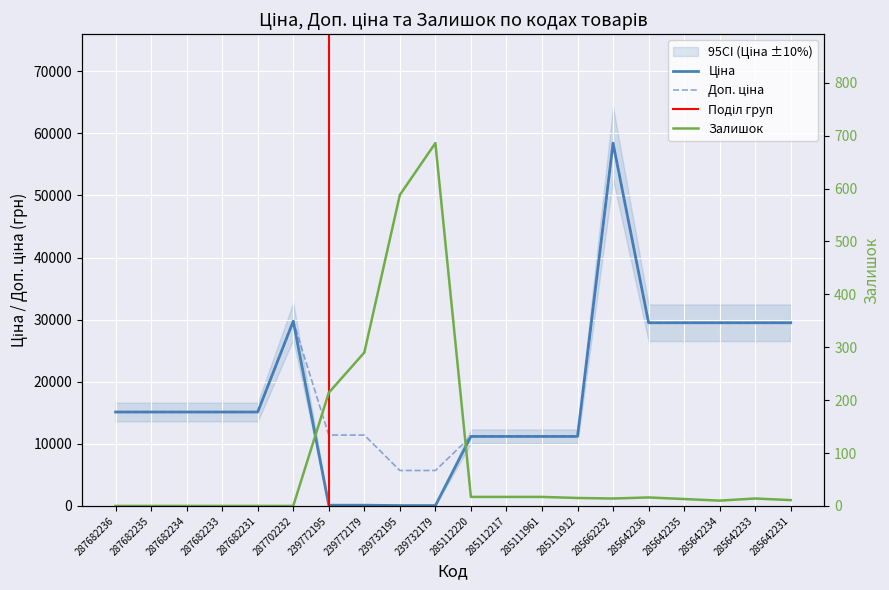

Reading right to left, extract all data points from this chart.

Ціна: 29491.5	29491.5	29491.5	29491.5	29491.5	58426.5	11188.2	11188.2	11188.2	11188.2	57.0	57.0	114.1	114.1	29747.2	15120.0	15120.0	15120.0	15120.0	15120.0
Доп. ціна: 29491.5	29491.5	29491.5	29491.5	29491.5	58426.5	11188.2	11188.2	11188.2	11188.2	5705.0	5705.0	11410.0	11410.0	29747.2	15120.0	15120.0	15120.0	15120.0	15120.0
Залишок: 11.0	14.0	10.0	13.0	16.0	14.0	15.0	17.0	17.0	17.0	686.0	588.0	290.0	214.0	0.0	0.0	0.0	0.0	0.0	0.0